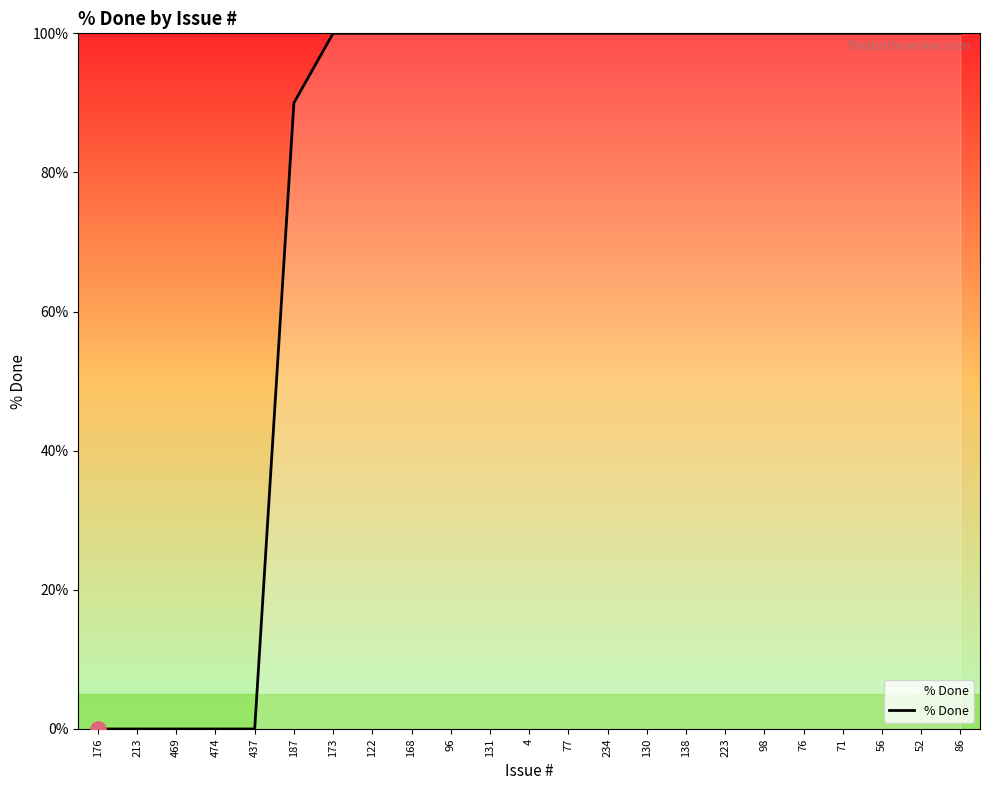

Which has a higher value, 187 or 98?

98